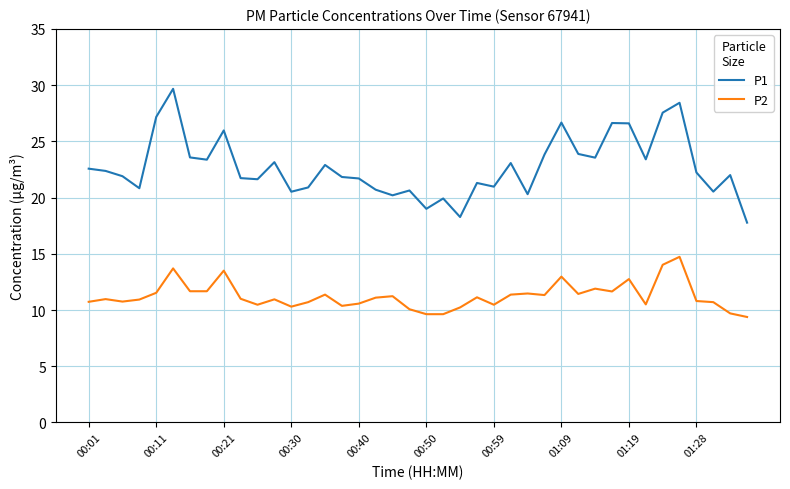

What is the difference between the maximum and minimum values in the P1 series?

11.9